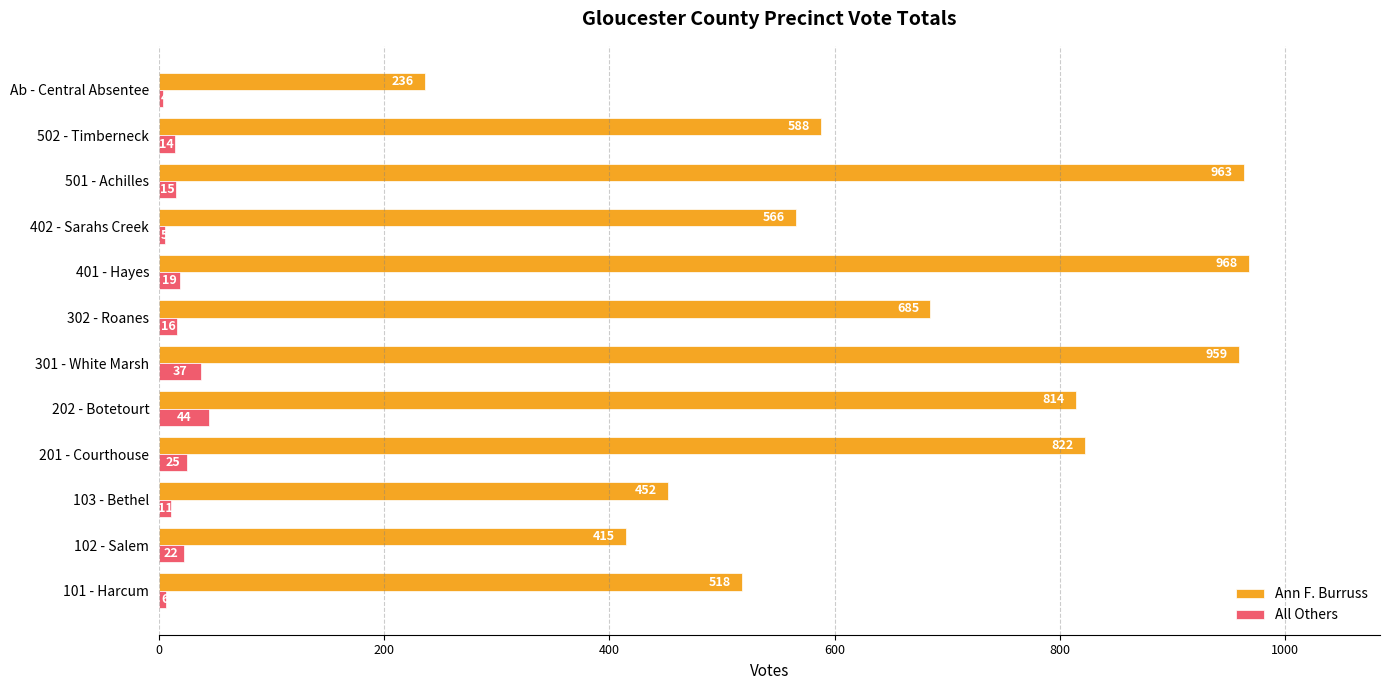

How many categories are shown in the chart?

12